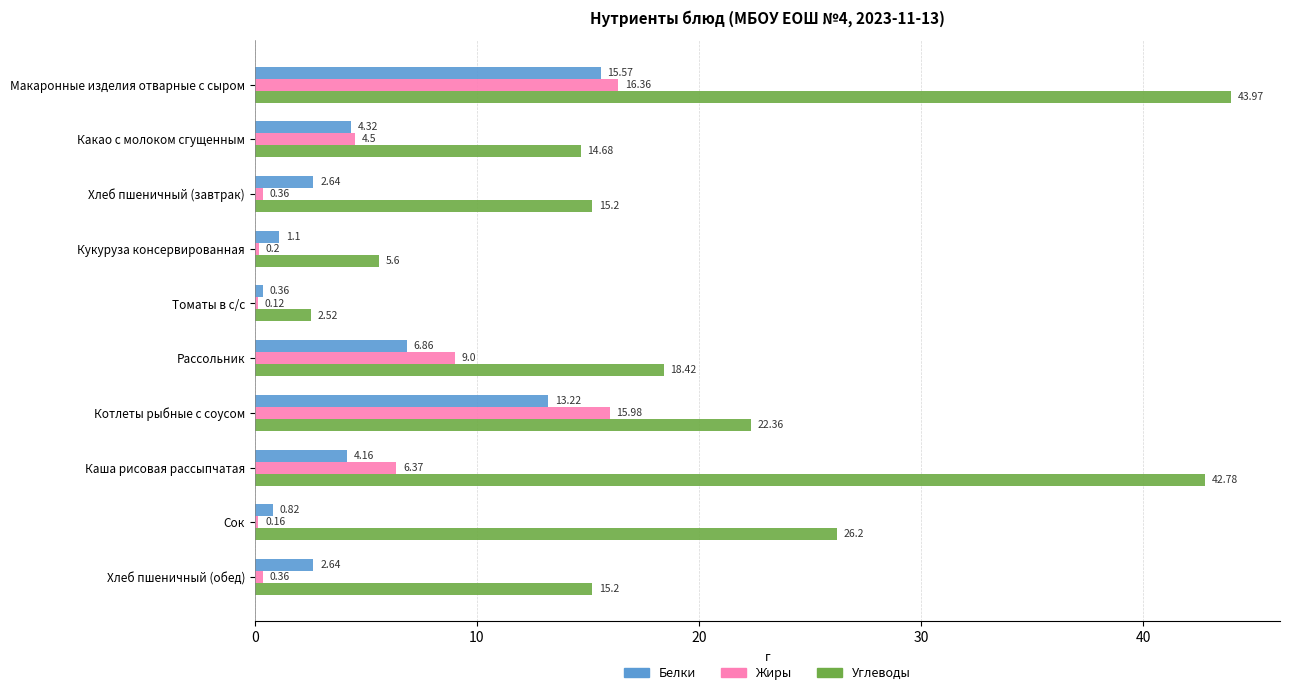

What are all the series names shown in the legend?

Белки, Жиры, Углеводы